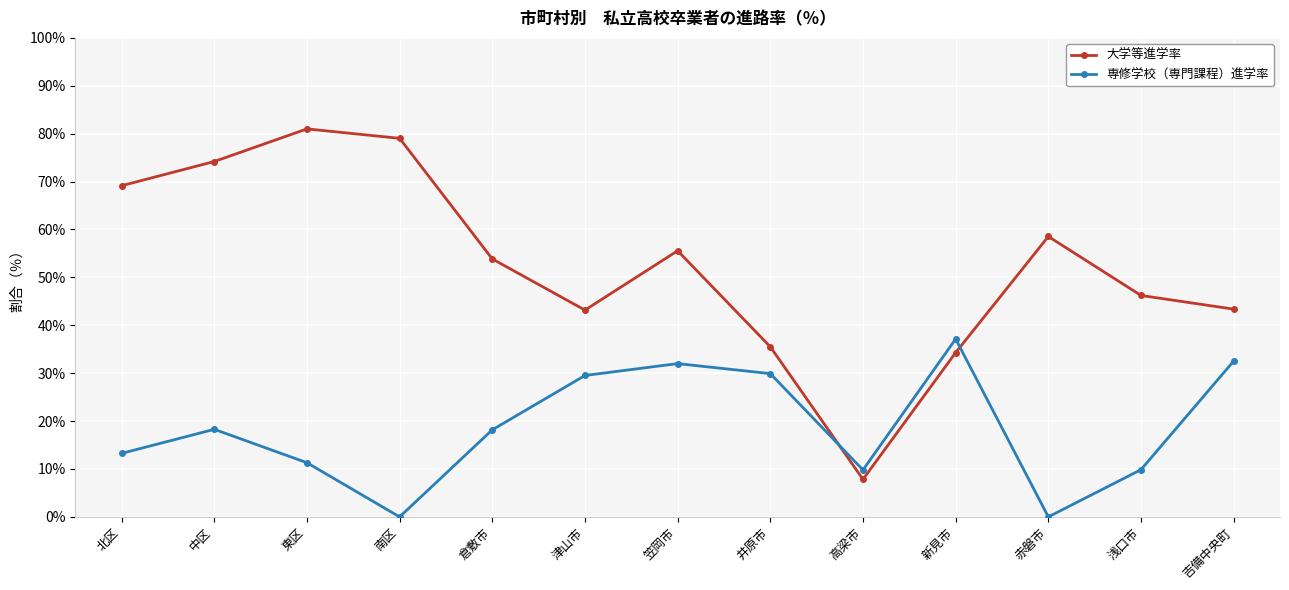

Read the 専修学校（専門課程）進学率 value at 北区.

13.3